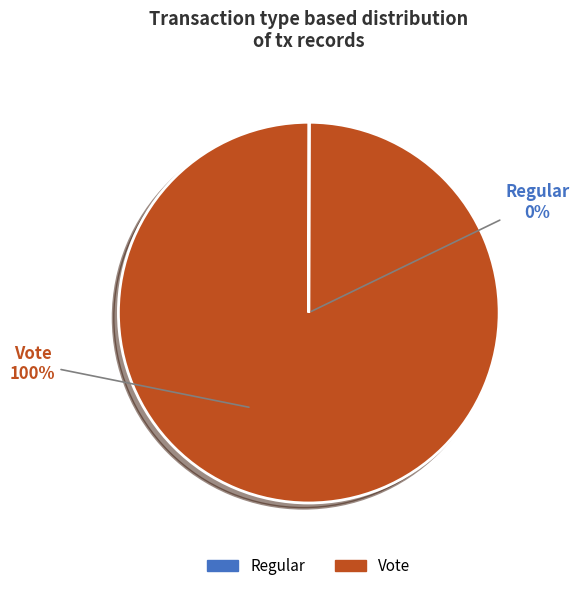

To the nearest percent, what is the average slice percentage?

50%